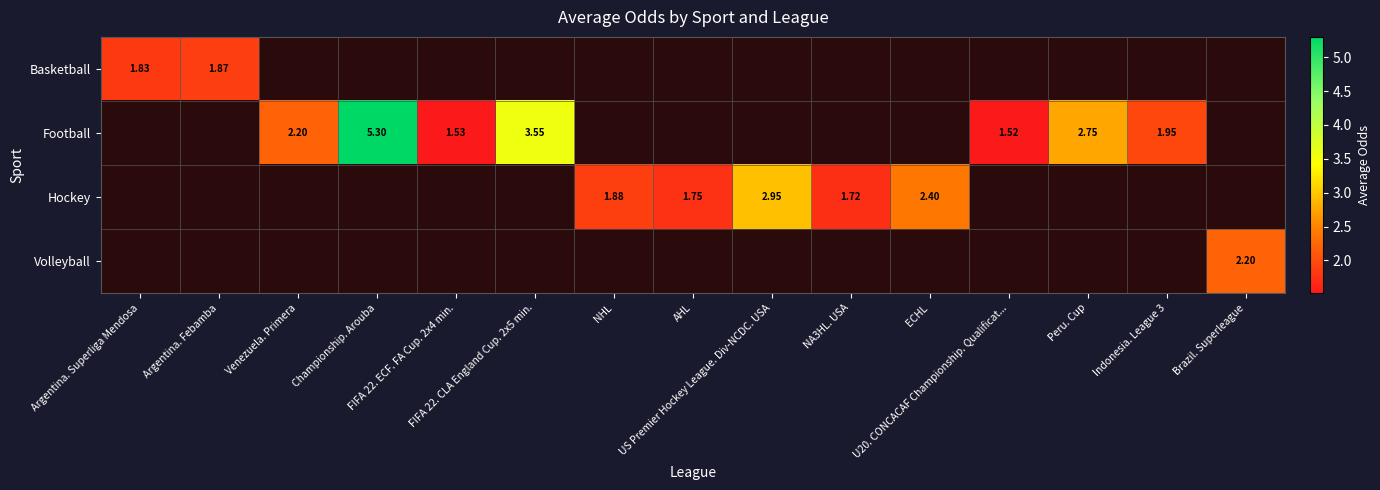

True or false: Football has a value of 1.5 at FIFA 22. ECF. FA Cup. 2x4 min..

True